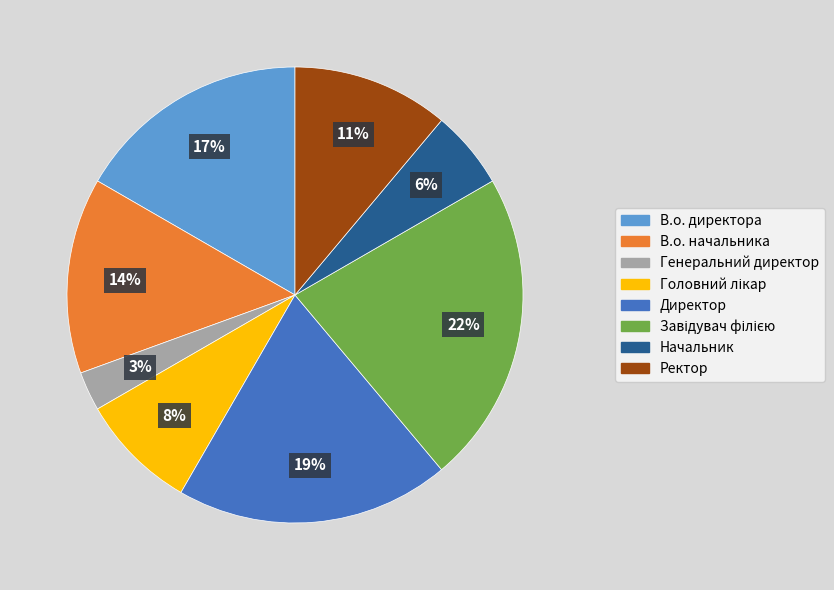

Which category has the smallest portion of the pie?

Генеральний директор